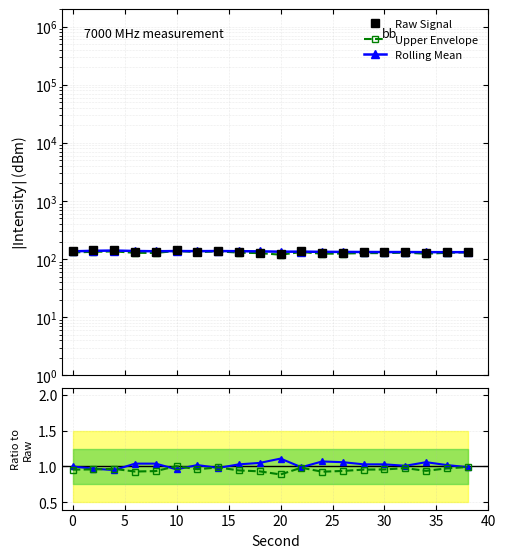

How many data points in Rolling Mean ratio are less than 1?

6